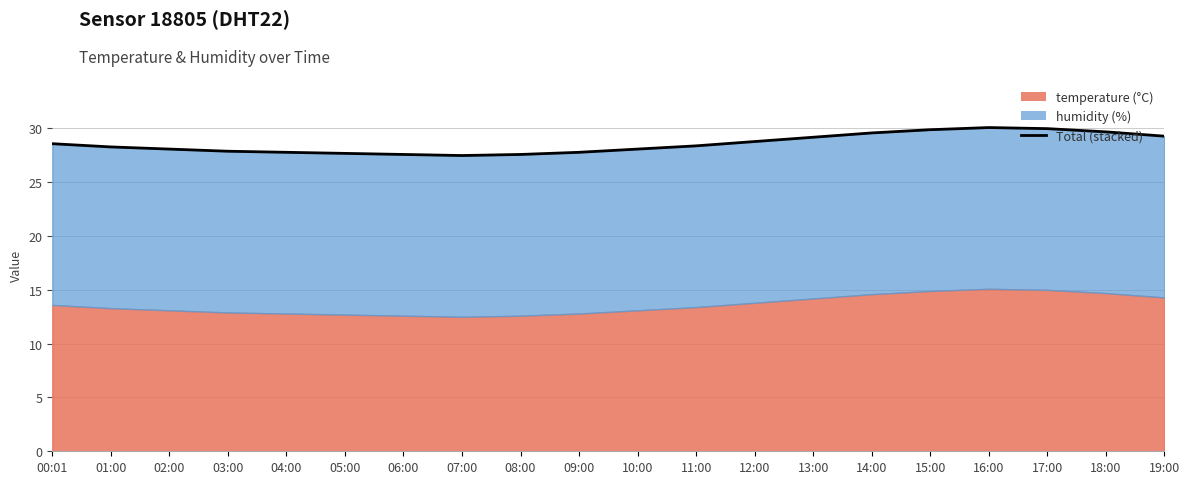

At which category does the data reach its first local peak?

16:00